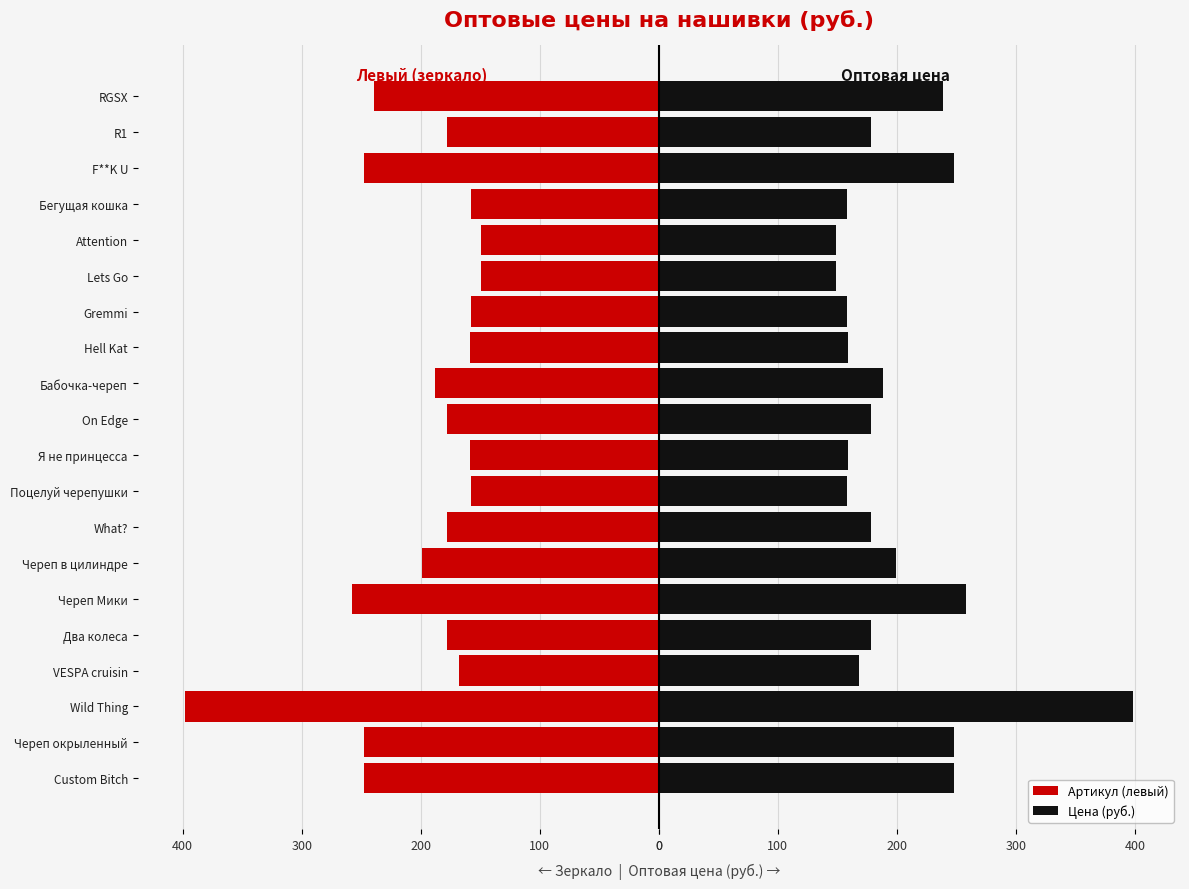

Reading right to left, transcribe all the data shown in this chart.

Артикул (левый): -239	-178	-248	-158	-149	-149	-158	-159	-188	-178	-159	-158	-178	-199	-258	-178	-168	-398	-248	-248
Цена (руб.): 239	178	248	158	149	149	158	159	188	178	159	158	178	199	258	178	168	398	248	248